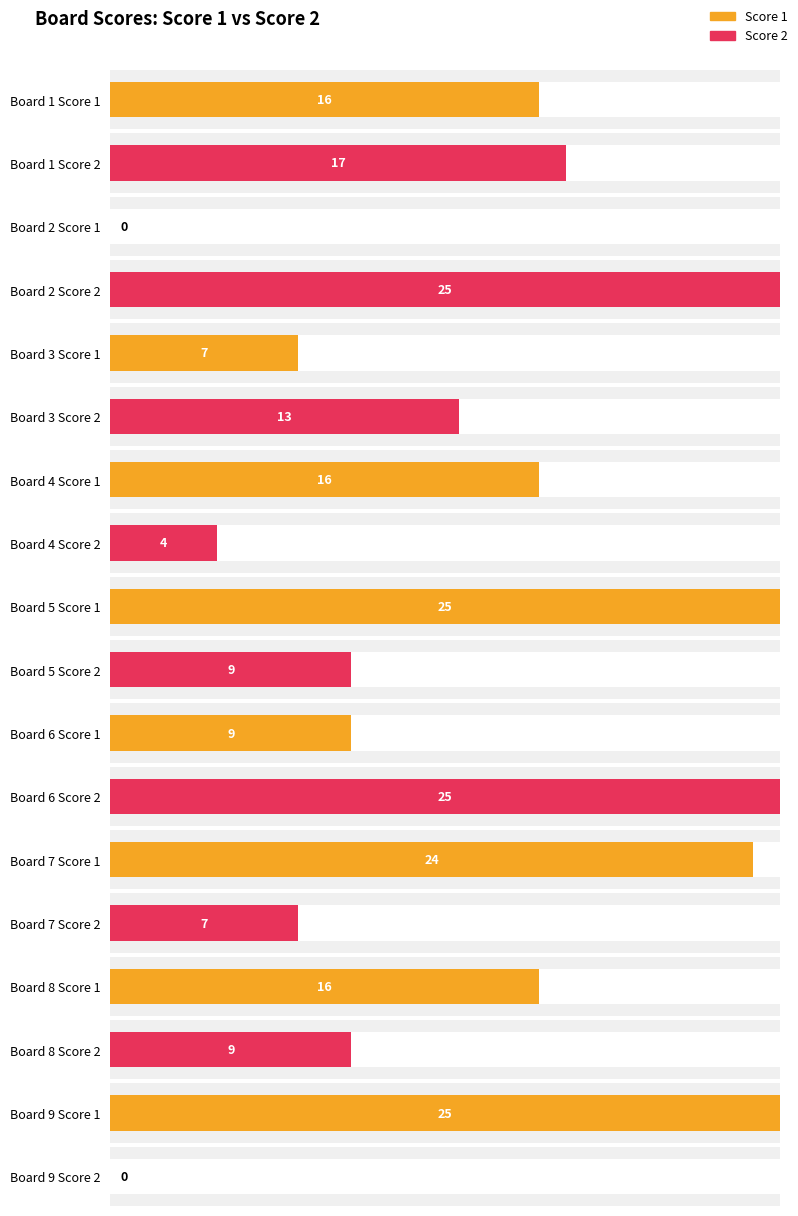

What is the approximate value of Score 2 at 7, to the nearest 5?

5